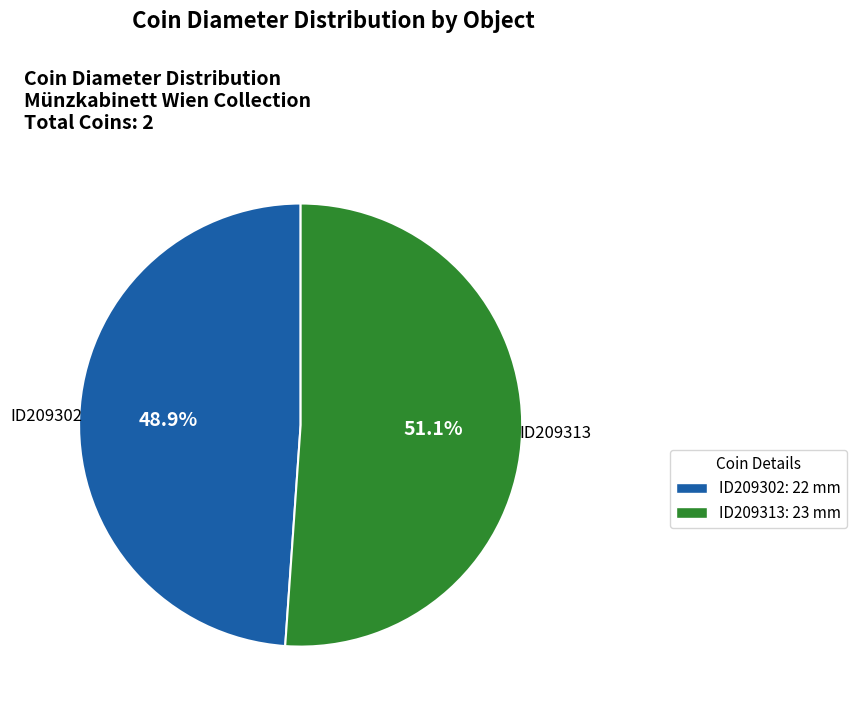

What percentage do ID209302 and ID209313 together represent?

100.0%